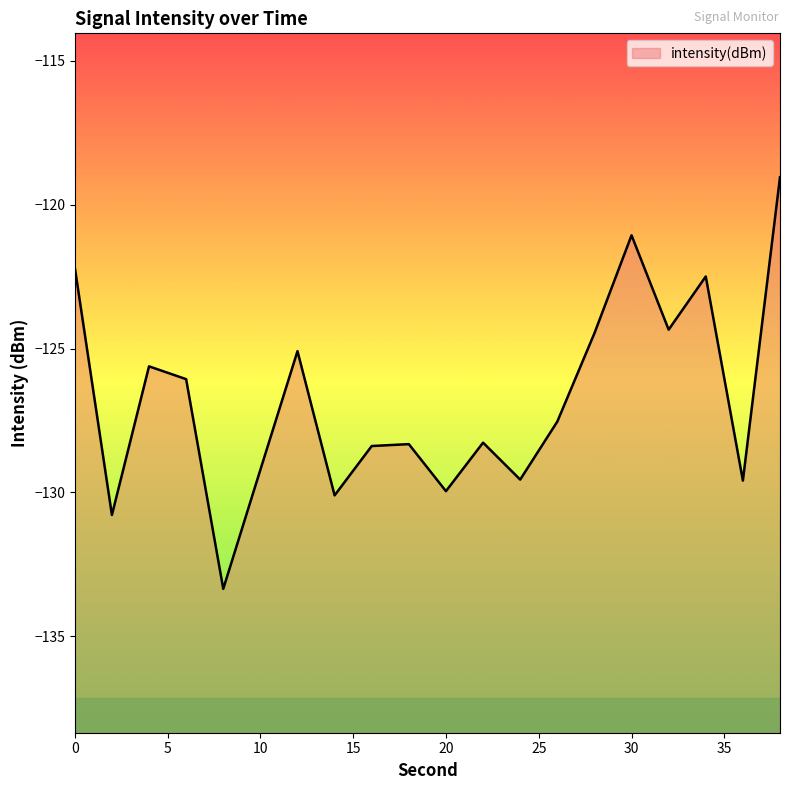

Where is the first local minimum?

2